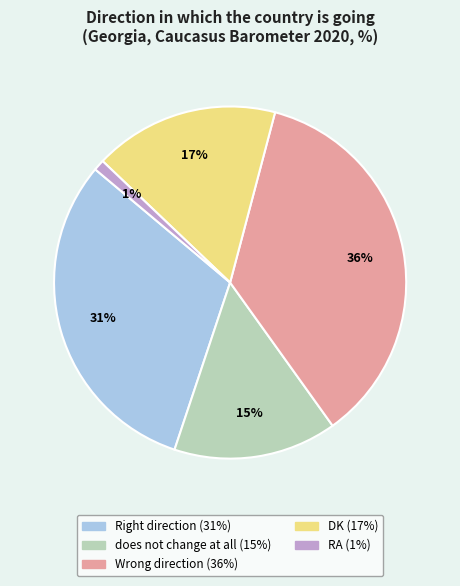

Combined, do does not change at all and Wrong direction account for over 50%?

Yes